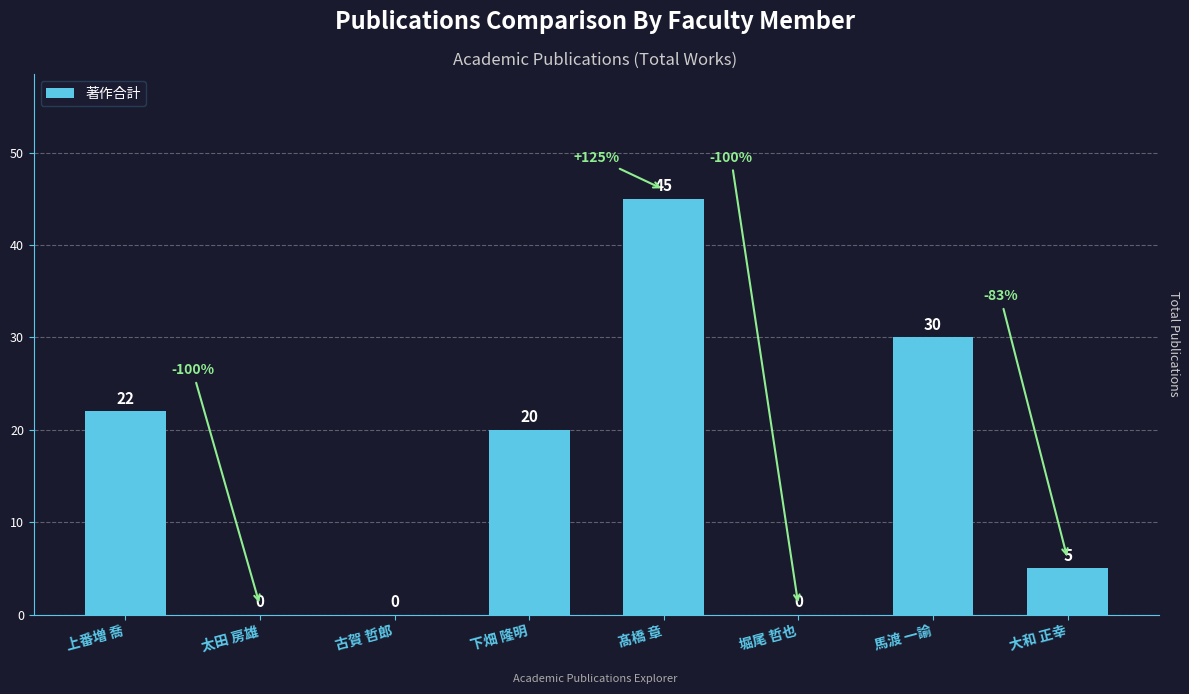

What is the sum of all values?

122